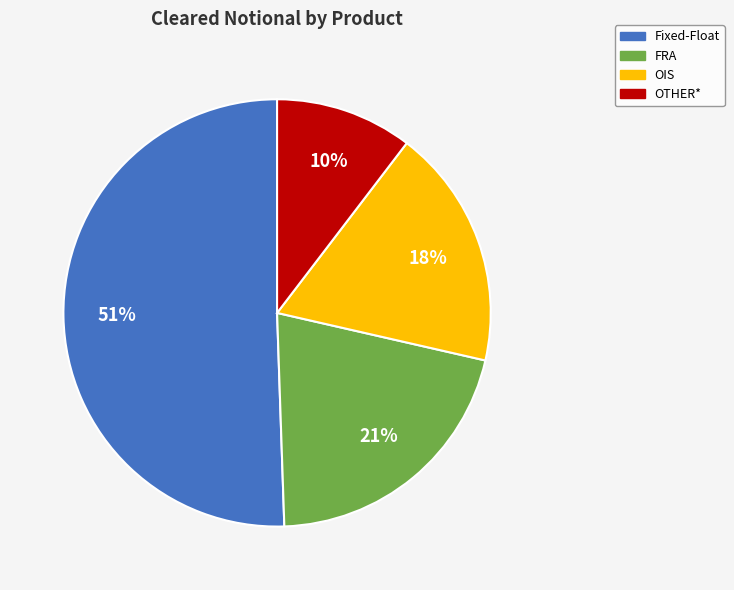

To the nearest percent, what is the average slice percentage?

25%